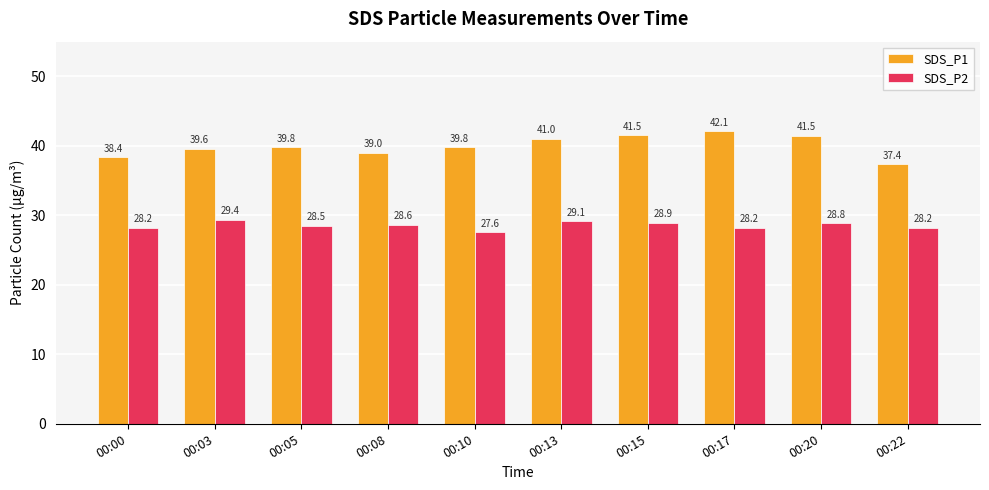

What is the value of the SDS_P2 bar at the 1st from the left?

28.2